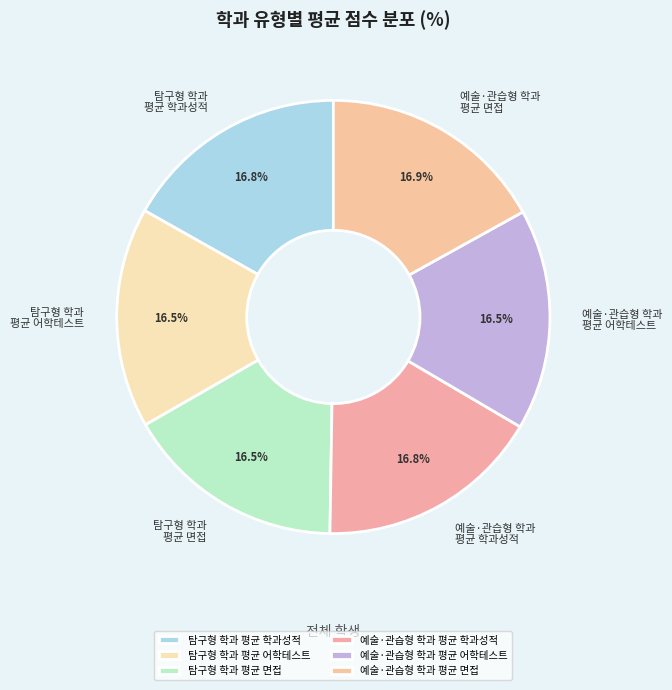

Is there a majority slice in this chart?

No